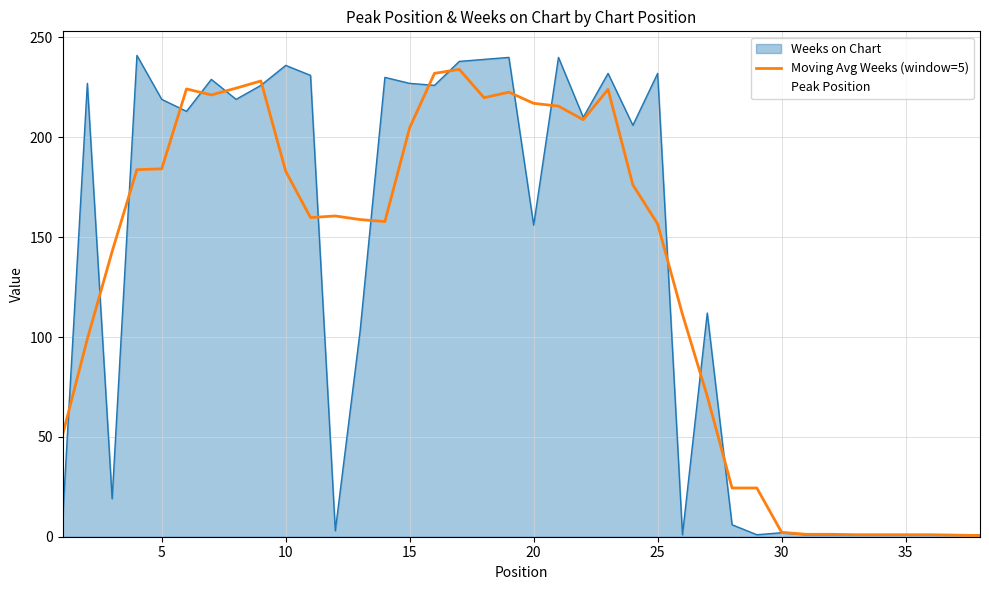

What is the maximum value for Weeks on Chart?

241.0